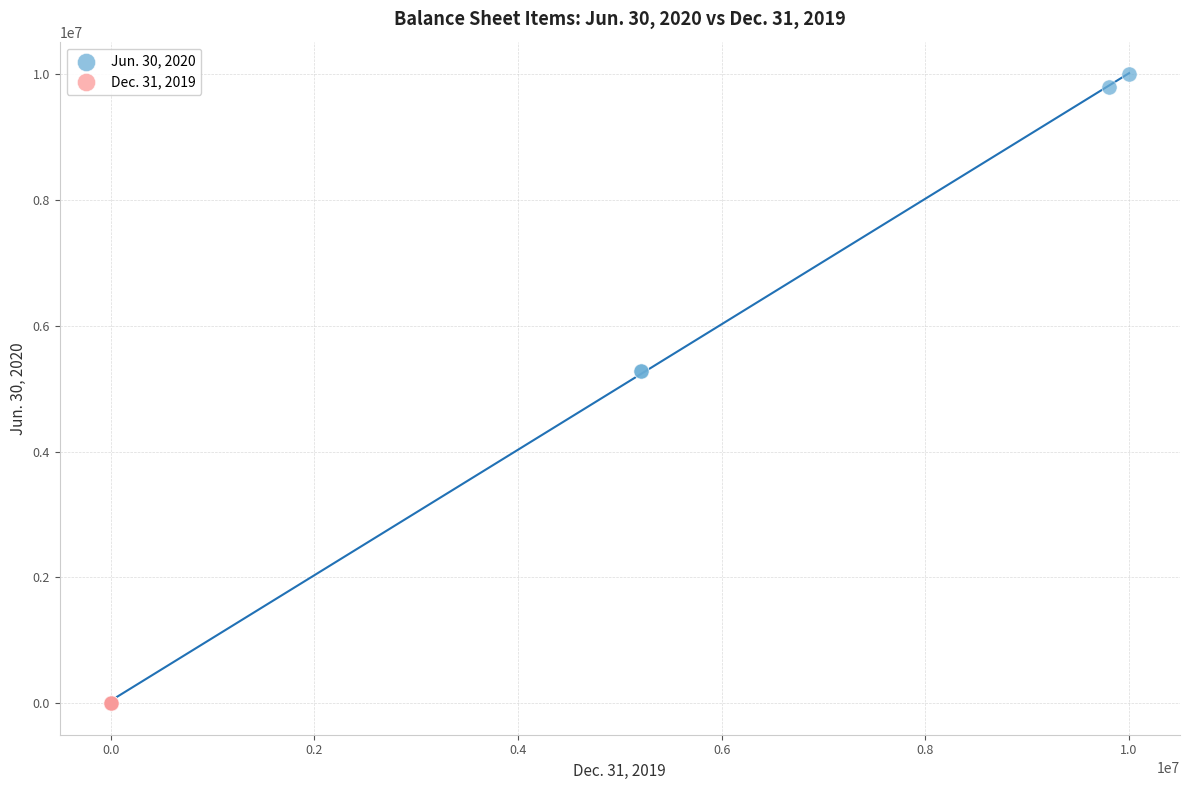

Which series has the widest spread of Y values?

Jun. 30, 2020